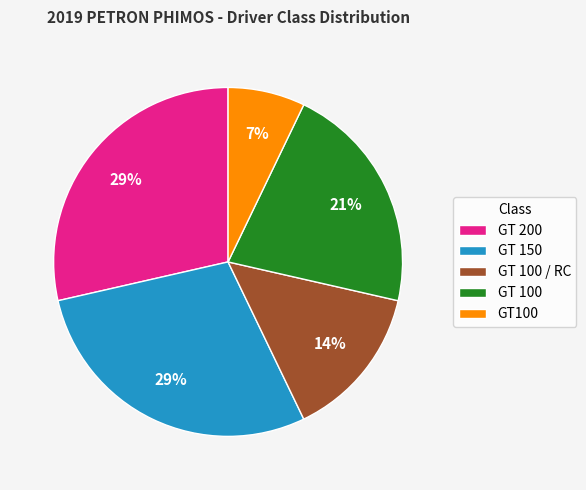

To the nearest percent, what is the average slice percentage?

20%